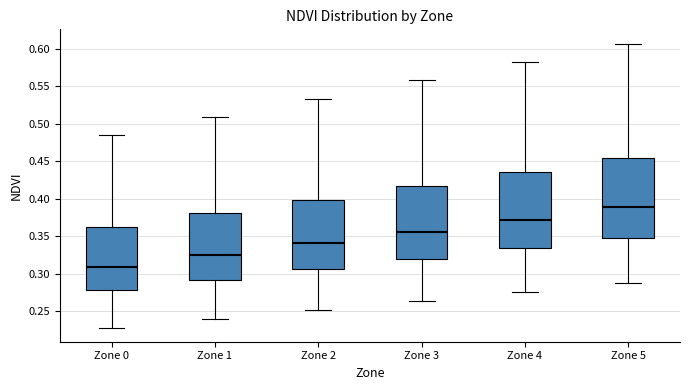

Which box has the lowest median line?

Zone 0